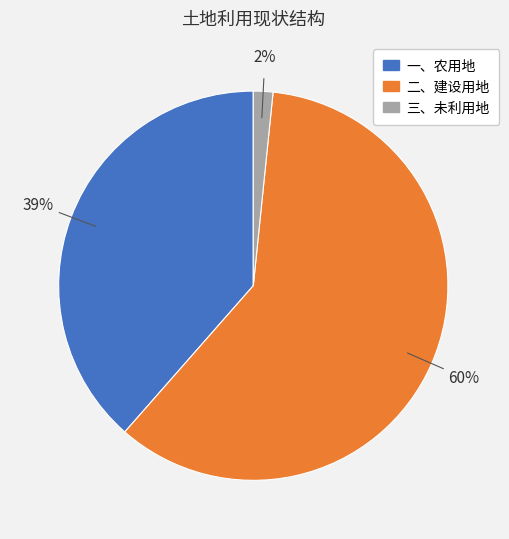

Does any single category account for the majority?

Yes